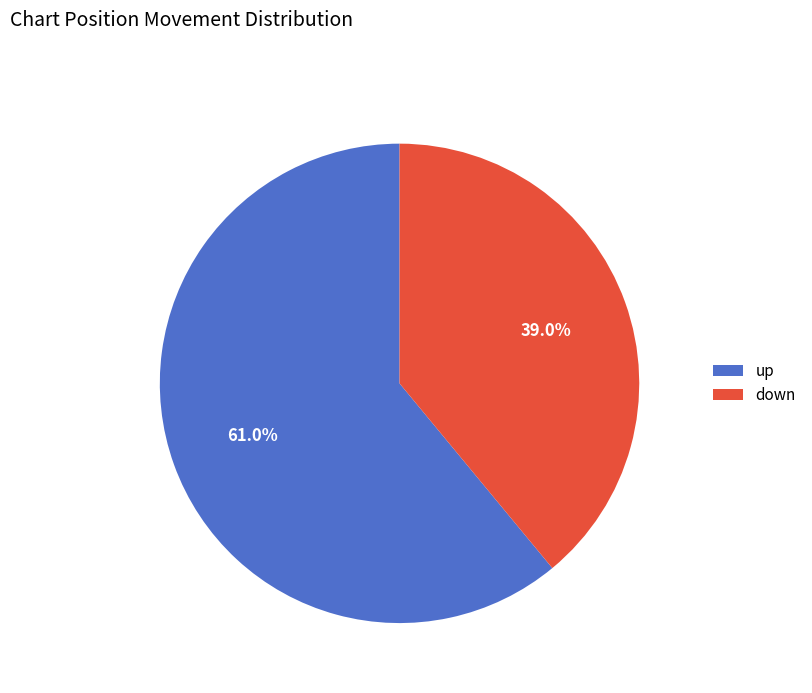

Which slice is the largest?

up